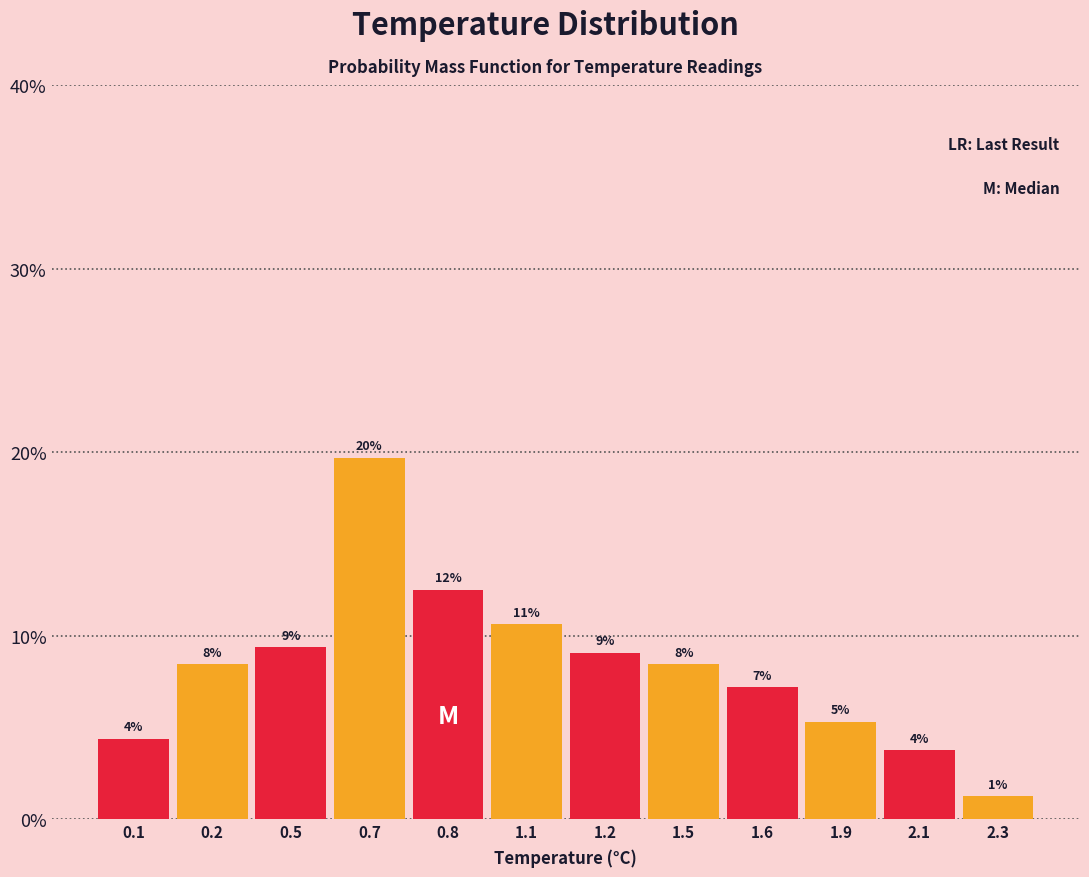

How many bars are there in total?

12